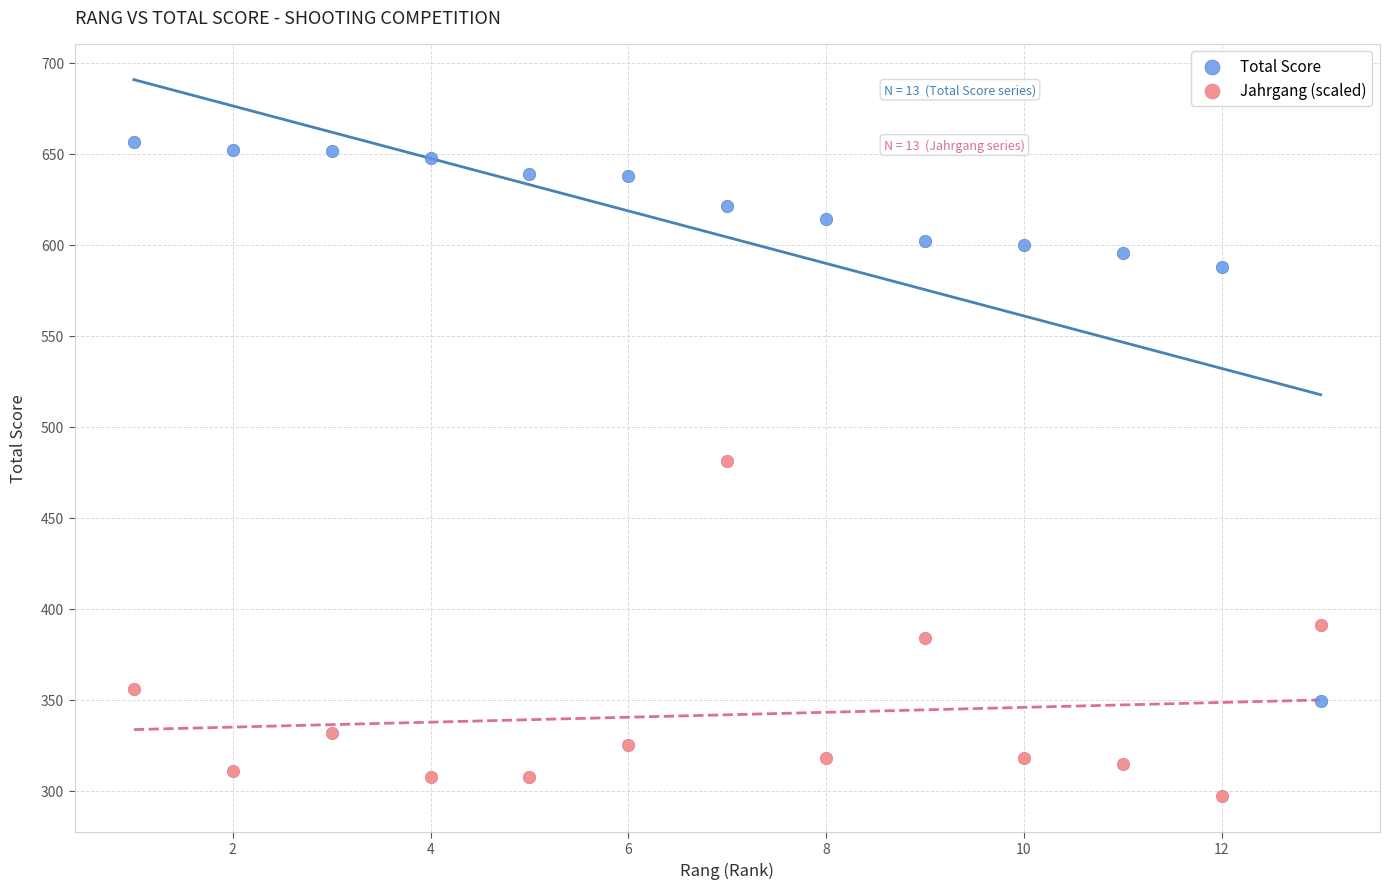

Which series contains the highest Y value?

Total Score